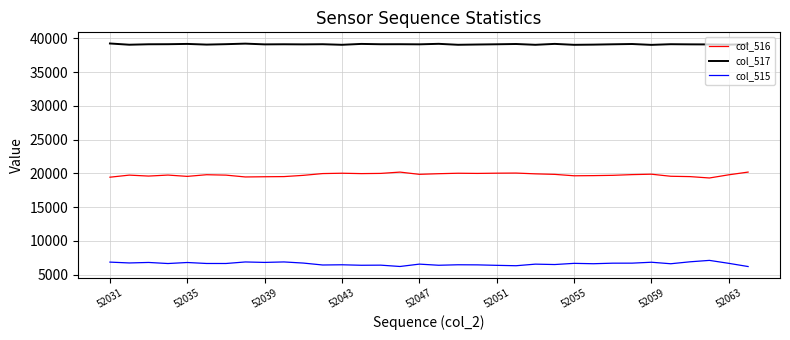

True or false: col_515 and col_517 cross at least once.

False